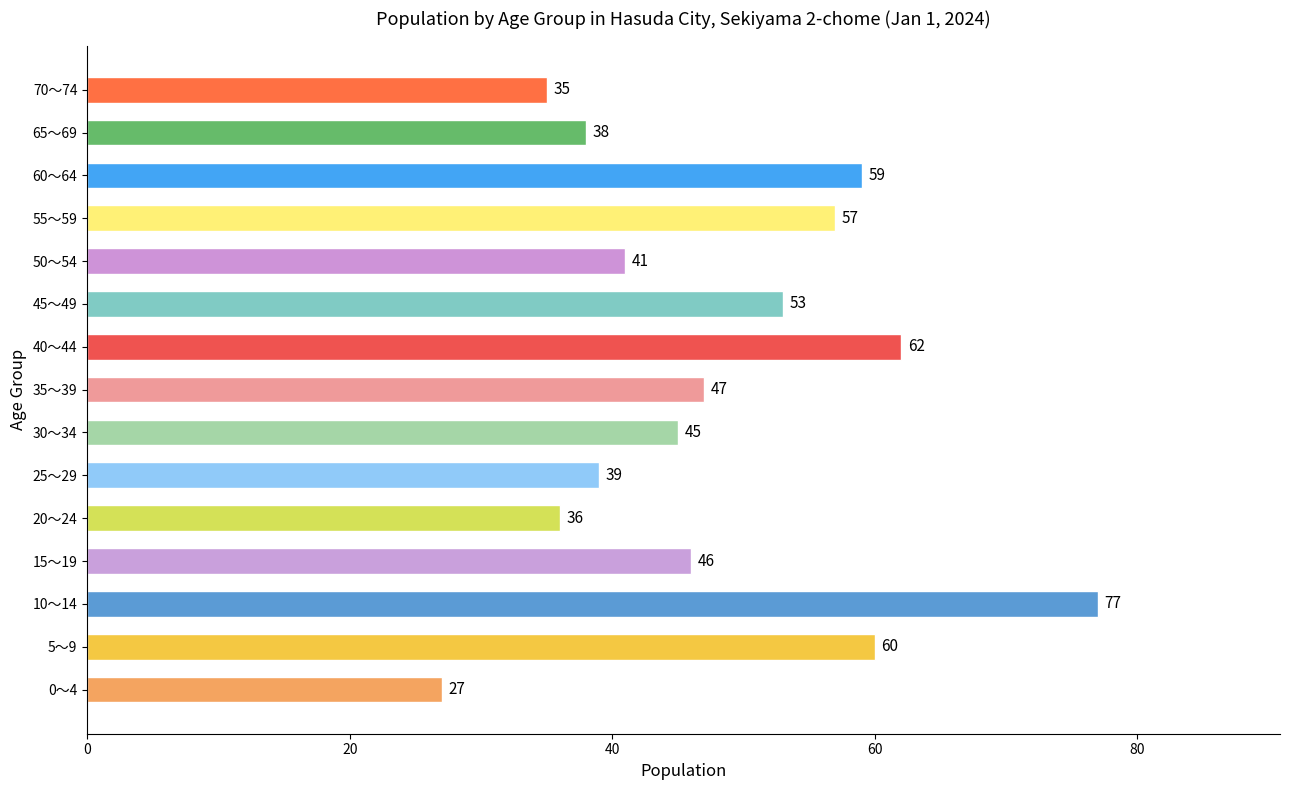

List the labels in order of value, largest first.

10～14, 40～44, 5～9, 60～64, 55～59, 45～49, 35～39, 15～19, 30～34, 50～54, 25～29, 65～69, 20～24, 70～74, 0～4